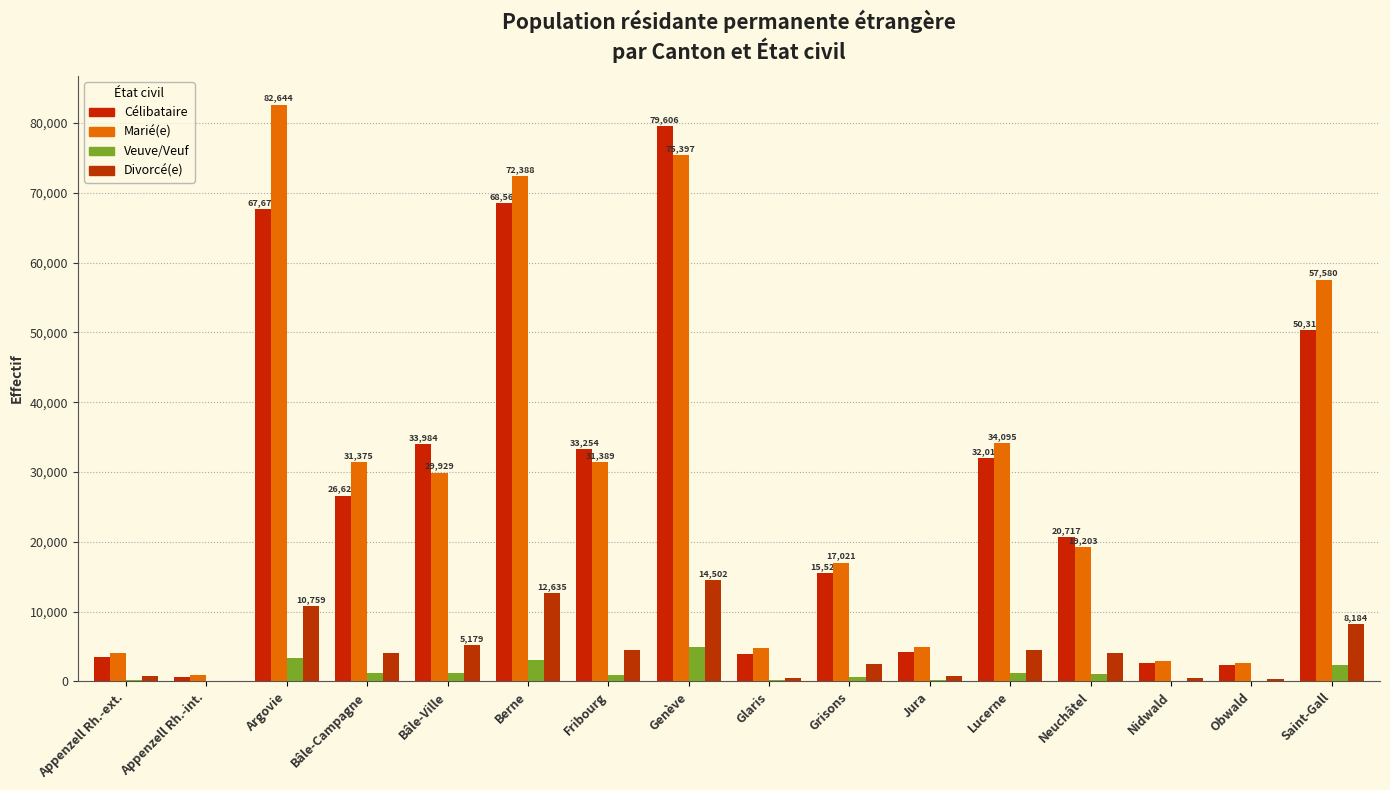

Is the value of Divorcé(e) at Fribourg greater than the value of Célibataire at Fribourg?

No